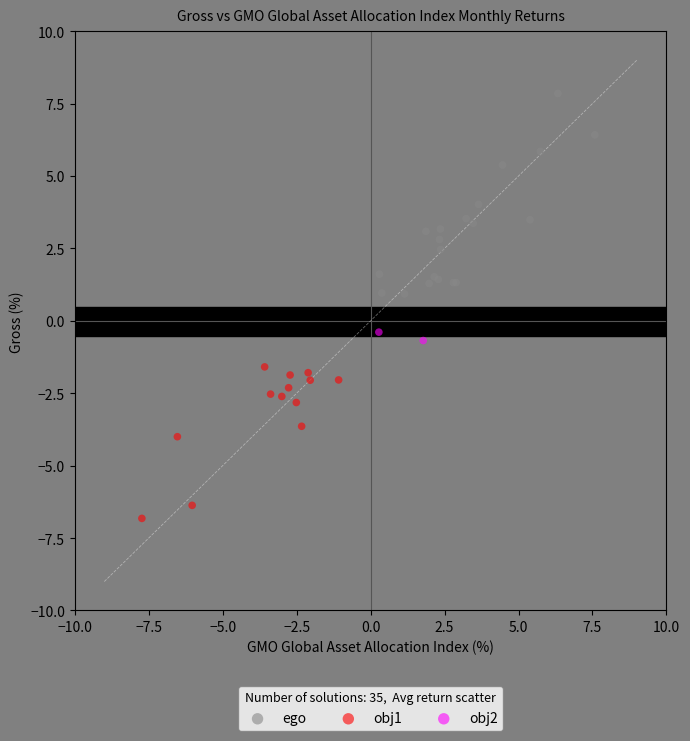

What are all the series names shown in the legend?

ego, obj1, obj2